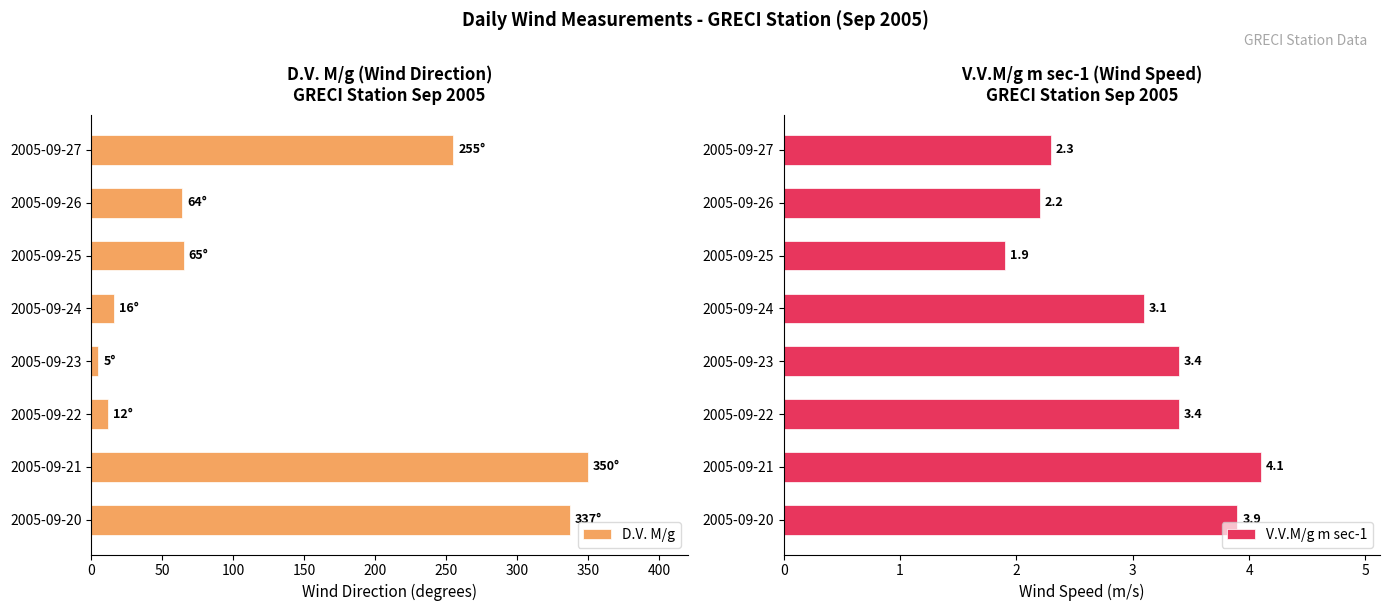

What is the value of the D.V. M/g bar at the 6th from the left?

65.0